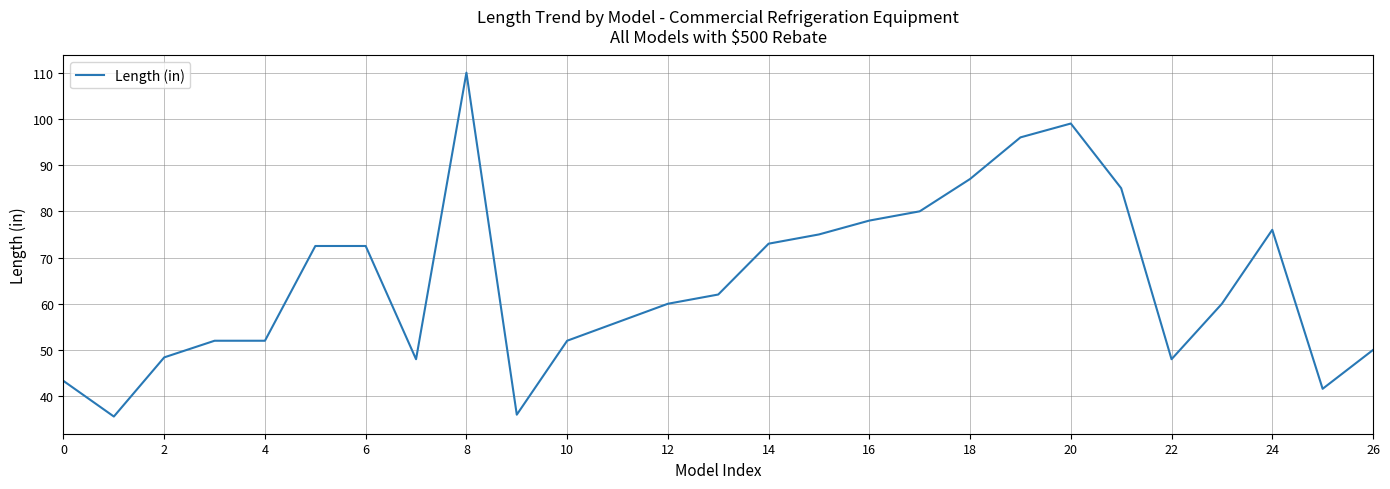

Does the chart display data point markers on the line(s)?

No